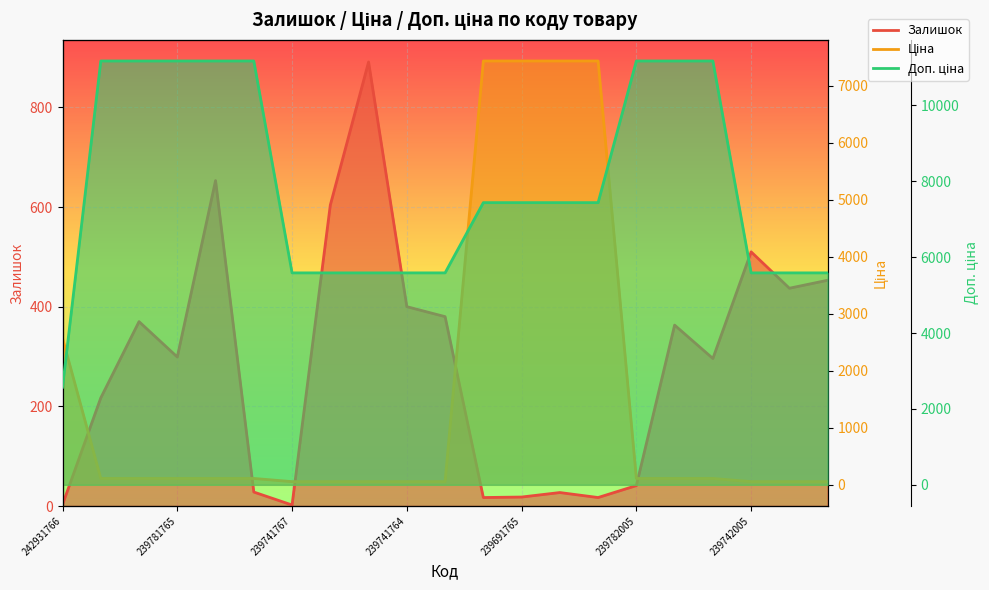

List the series in order of their overall mean, lowest first.

Залишок, Ціна, Доп. ціна